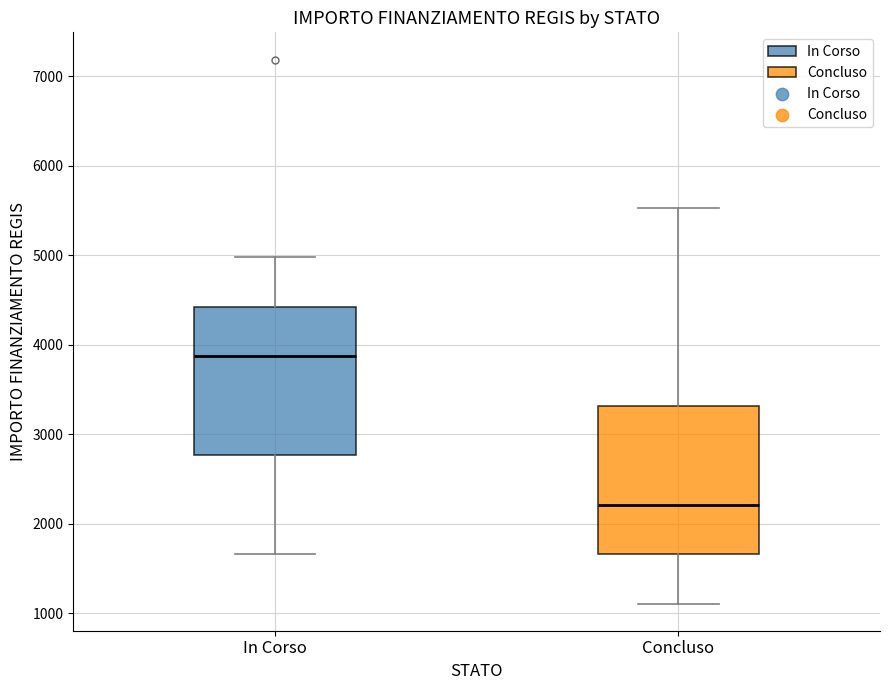

Reading left to right, read every box against the y-axis: the position of its median line, the range the box covers, and the ends of its whiskers. The values are not printed on the chart, so give them approximately, as read against the axis.

In Corso: median 3900, box 2800 to 4400, whiskers 1700 to 5000
Concluso: median 2200, box 1700 to 3300, whiskers 1100 to 5500